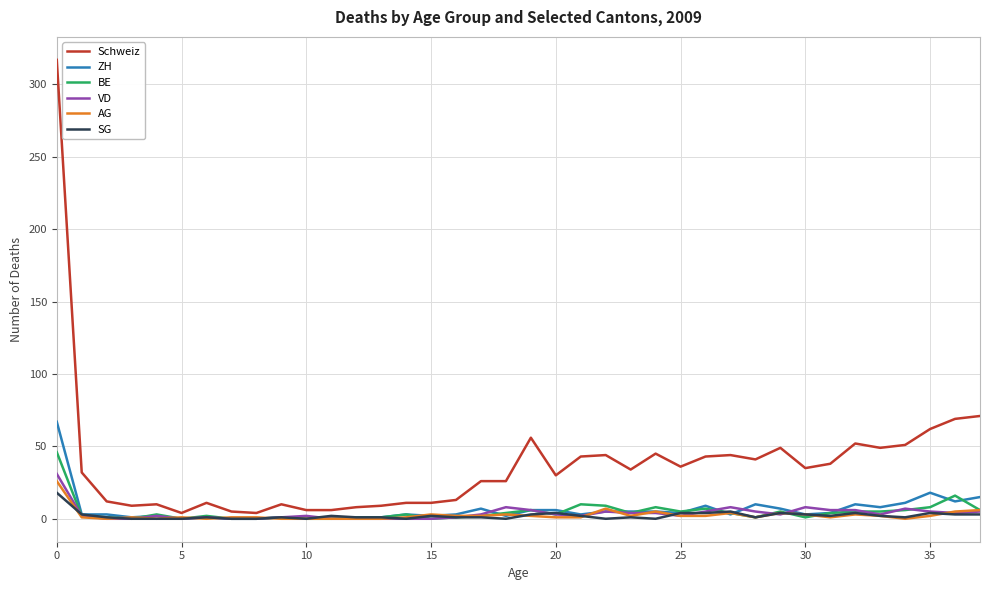

Which series has the widest spread of values?

Schweiz